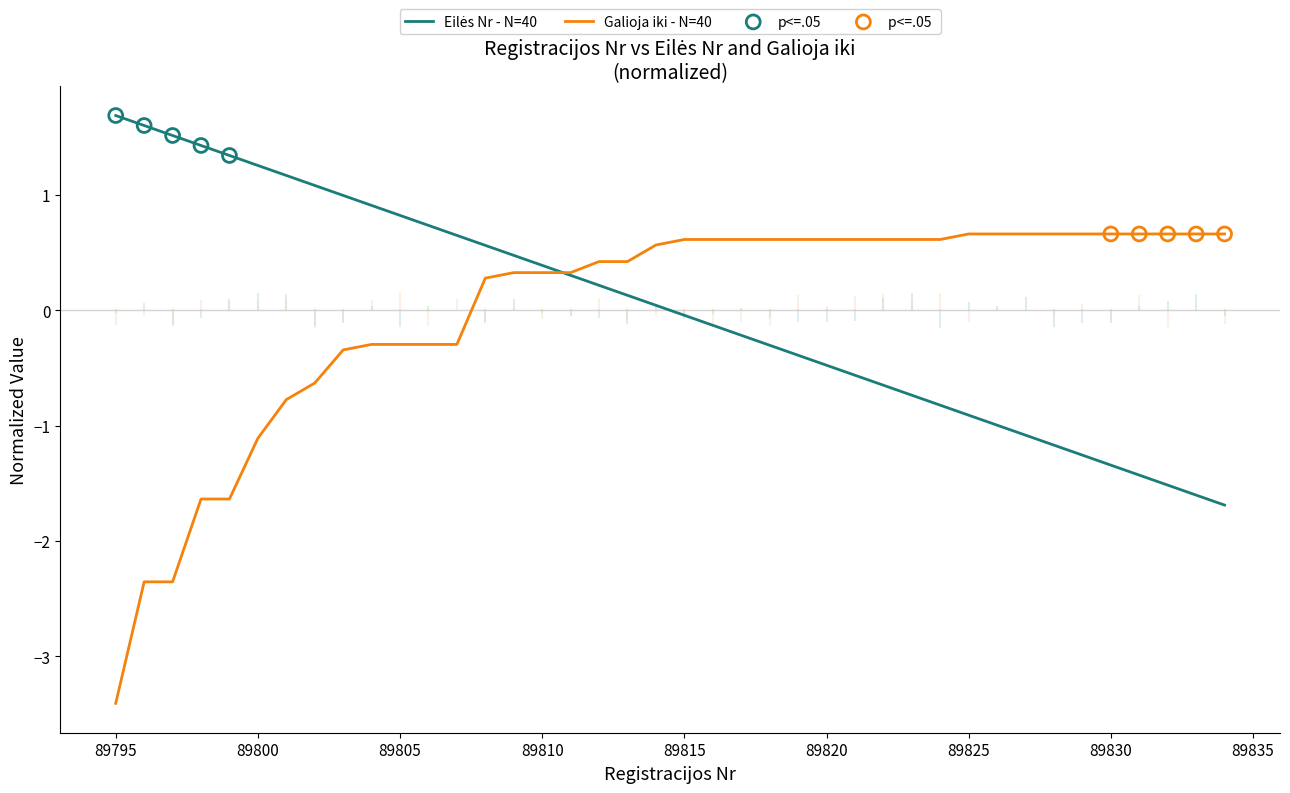

Is the value of Galioja iki at 89825 greater than the value of Eilės Nr at 32?

No